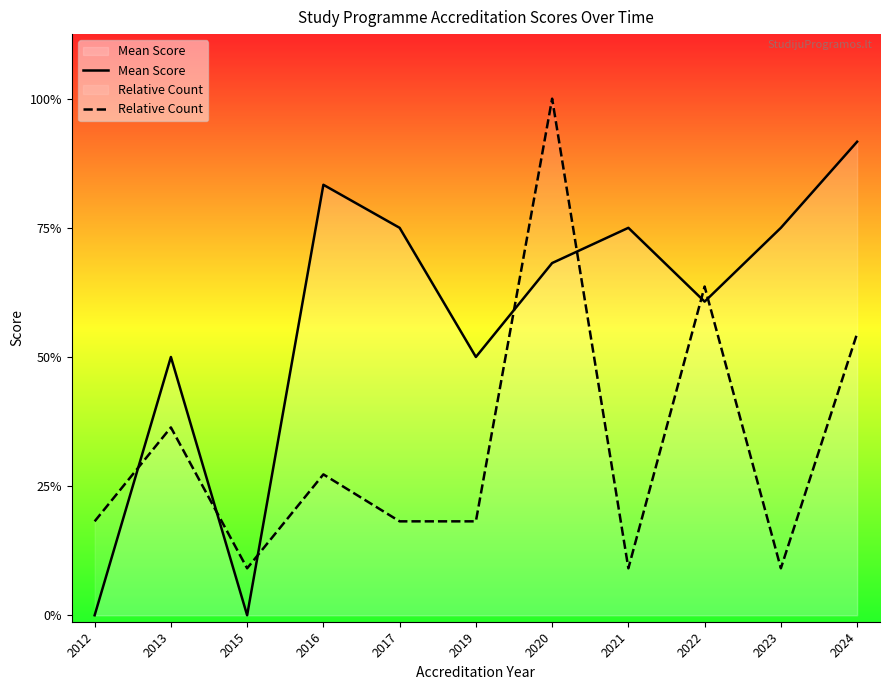

Between 2023 and 2012, which is larger?

2023